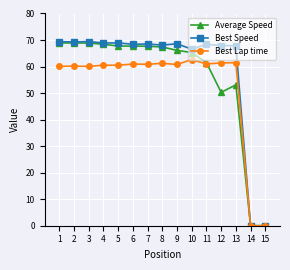

The Average Speed series shows 68.9 at 1. True or false?

True